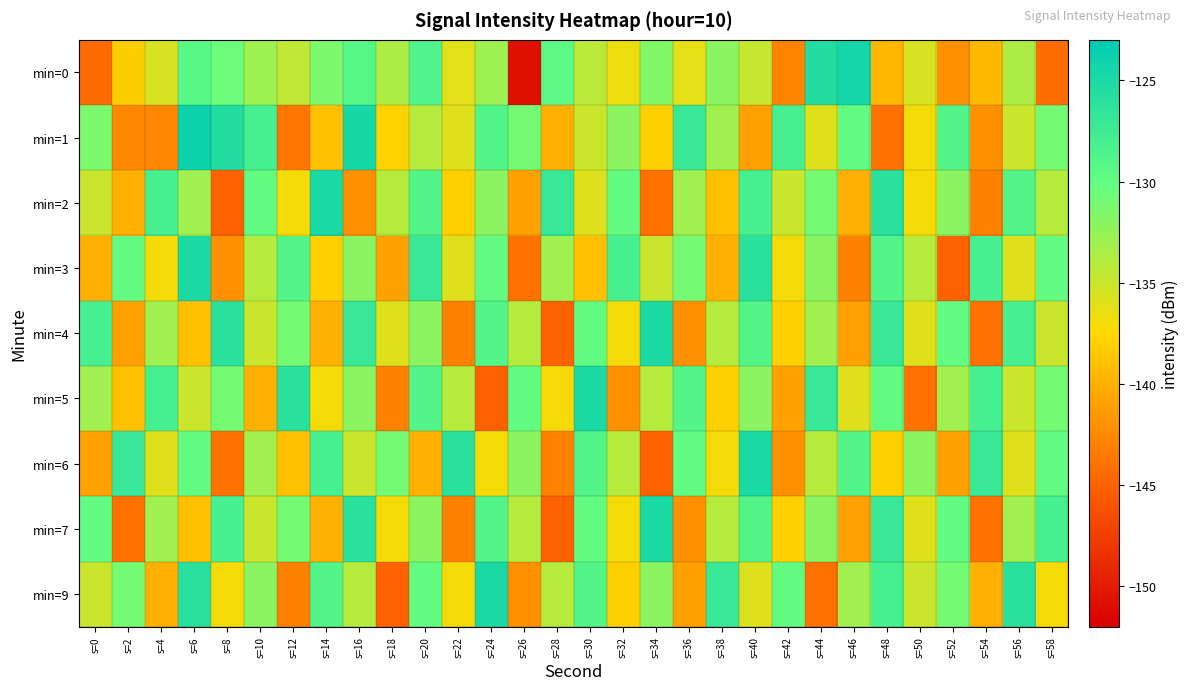

At which category does the chart reach its minimum across all series?

s=26